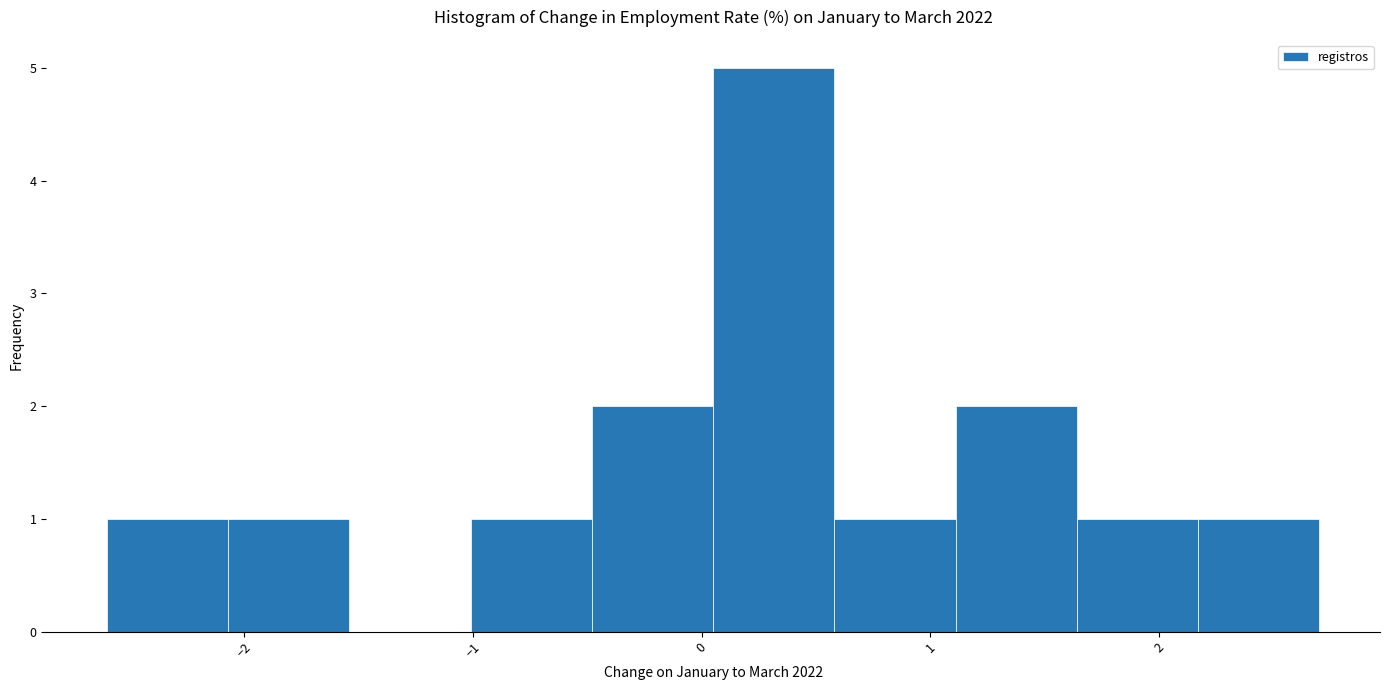

How tall is the bar that spans -1.01 to -0.48 on the x-axis? Neither the bar edges nor the heights are printed on the chart, so give them approximately, as read against the axes.

1